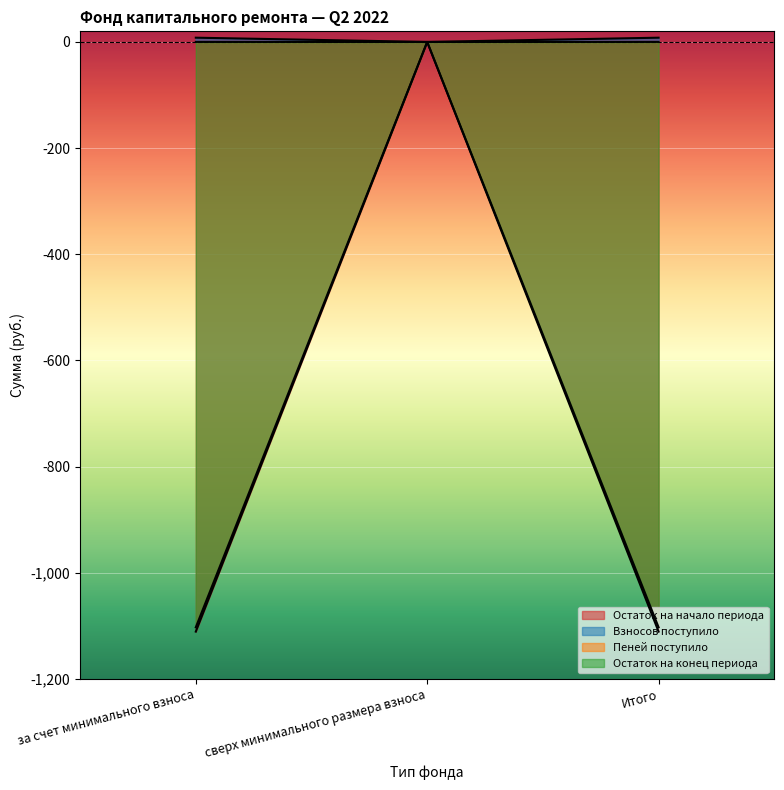

What is the average value of the Остаток на конец периода series?

-735.3